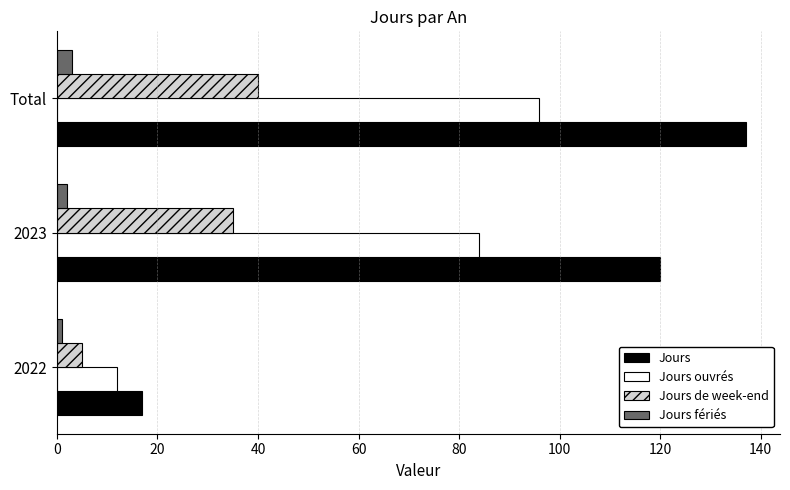

At which category is the sum across all series the highest?

Total